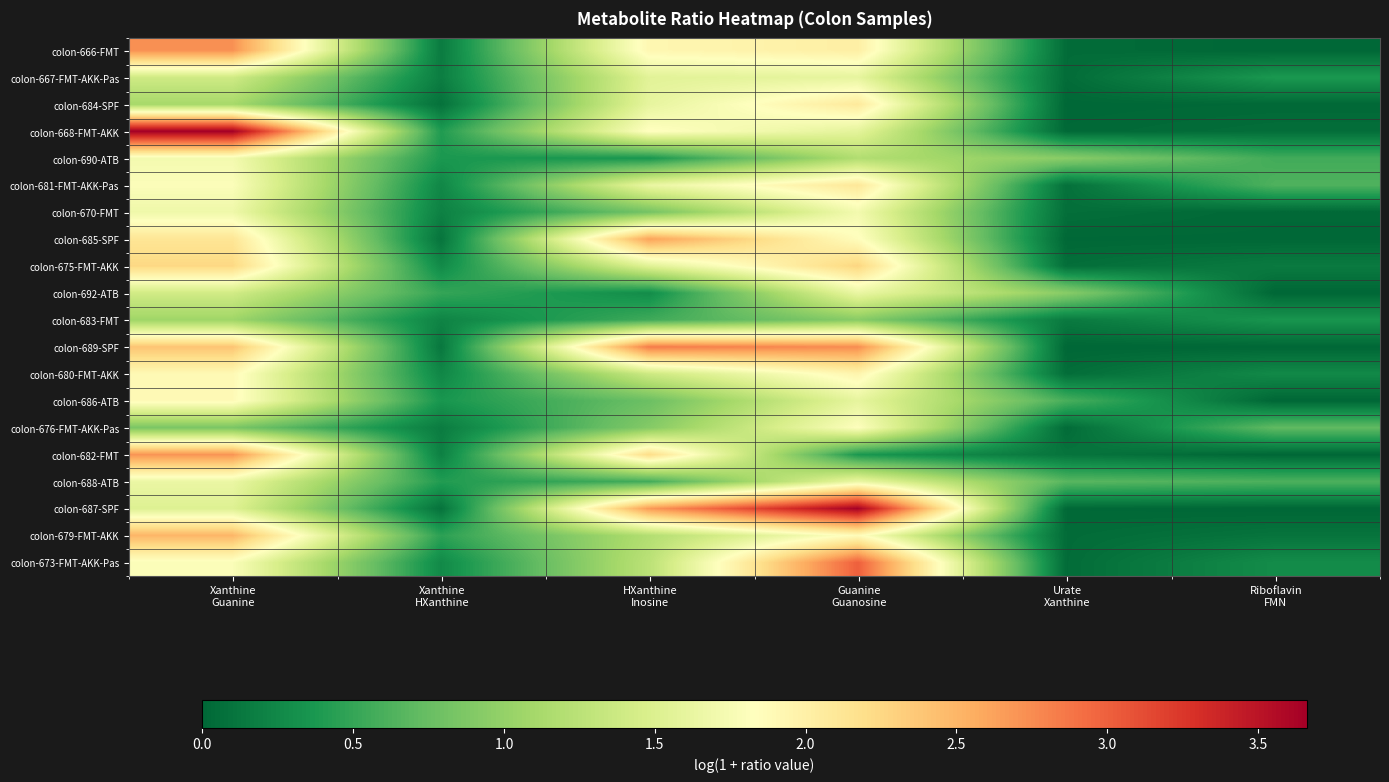

Reading left to right, what are all the values shown in this chart?

colon-666-FMT: Xanthine
Guanine=2.7	Xanthine
HXanthine=0.2	HXanthine
Inosine=1.9	Guanine
Guanosine=2.0	Urate
Xanthine=0.0	Riboflavin
FMN=0.0
colon-667-FMT-AKK-Pas: Xanthine
Guanine=1.4	Xanthine
HXanthine=0.2	HXanthine
Inosine=1.6	Guanine
Guanosine=1.6	Urate
Xanthine=0.0	Riboflavin
FMN=0.4
colon-684-SPF: Xanthine
Guanine=1.1	Xanthine
HXanthine=0.1	HXanthine
Inosine=1.6	Guanine
Guanosine=2.1	Urate
Xanthine=0.0	Riboflavin
FMN=0.0
colon-668-FMT-AKK: Xanthine
Guanine=3.7	Xanthine
HXanthine=0.4	HXanthine
Inosine=1.8	Guanine
Guanosine=1.6	Urate
Xanthine=0.0	Riboflavin
FMN=0.1
colon-690-ATB: Xanthine
Guanine=1.7	Xanthine
HXanthine=0.4	HXanthine
Inosine=0.4	Guanine
Guanosine=1.2	Urate
Xanthine=0.9	Riboflavin
FMN=0.6
colon-681-FMT-AKK-Pas: Xanthine
Guanine=1.8	Xanthine
HXanthine=0.2	HXanthine
Inosine=1.6	Guanine
Guanosine=2.1	Urate
Xanthine=0.1	Riboflavin
FMN=0.6
colon-670-FMT: Xanthine
Guanine=1.7	Xanthine
HXanthine=0.2	HXanthine
Inosine=0.8	Guanine
Guanosine=1.7	Urate
Xanthine=0.1	Riboflavin
FMN=0.0
colon-685-SPF: Xanthine
Guanine=2.1	Xanthine
HXanthine=0.1	HXanthine
Inosine=2.6	Guanine
Guanosine=1.9	Urate
Xanthine=0.0	Riboflavin
FMN=0.0
colon-675-FMT-AKK: Xanthine
Guanine=2.2	Xanthine
HXanthine=0.3	HXanthine
Inosine=1.5	Guanine
Guanosine=2.3	Urate
Xanthine=0.1	Riboflavin
FMN=0.1
colon-692-ATB: Xanthine
Guanine=1.4	Xanthine
HXanthine=0.5	HXanthine
Inosine=0.3	Guanine
Guanosine=1.6	Urate
Xanthine=0.9	Riboflavin
FMN=0.0
colon-683-FMT: Xanthine
Guanine=1.1	Xanthine
HXanthine=0.2	HXanthine
Inosine=0.6	Guanine
Guanosine=0.9	Urate
Xanthine=0.1	Riboflavin
FMN=0.4
colon-689-SPF: Xanthine
Guanine=2.4	Xanthine
HXanthine=0.1	HXanthine
Inosine=2.8	Guanine
Guanosine=2.7	Urate
Xanthine=0.0	Riboflavin
FMN=0.0
colon-680-FMT-AKK: Xanthine
Guanine=1.9	Xanthine
HXanthine=0.2	HXanthine
Inosine=1.4	Guanine
Guanosine=2.0	Urate
Xanthine=0.1	Riboflavin
FMN=0.3
colon-686-ATB: Xanthine
Guanine=1.9	Xanthine
HXanthine=0.4	HXanthine
Inosine=0.8	Guanine
Guanosine=1.6	Urate
Xanthine=0.6	Riboflavin
FMN=0.0
colon-676-FMT-AKK-Pas: Xanthine
Guanine=0.9	Xanthine
HXanthine=0.2	HXanthine
Inosine=0.9	Guanine
Guanosine=1.8	Urate
Xanthine=0.0	Riboflavin
FMN=0.7
colon-682-FMT: Xanthine
Guanine=2.7	Xanthine
HXanthine=0.2	HXanthine
Inosine=2.2	Guanine
Guanosine=0.4	Urate
Xanthine=0.1	Riboflavin
FMN=0.0
colon-688-ATB: Xanthine
Guanine=1.6	Xanthine
HXanthine=0.4	HXanthine
Inosine=0.6	Guanine
Guanosine=1.6	Urate
Xanthine=0.7	Riboflavin
FMN=0.6
colon-687-SPF: Xanthine
Guanine=1.5	Xanthine
HXanthine=0.1	HXanthine
Inosine=2.7	Guanine
Guanosine=3.6	Urate
Xanthine=0.0	Riboflavin
FMN=0.0
colon-679-FMT-AKK: Xanthine
Guanine=2.5	Xanthine
HXanthine=0.5	HXanthine
Inosine=1.2	Guanine
Guanosine=1.9	Urate
Xanthine=0.0	Riboflavin
FMN=0.1
colon-673-FMT-AKK-Pas: Xanthine
Guanine=1.8	Xanthine
HXanthine=0.3	HXanthine
Inosine=1.3	Guanine
Guanosine=3.0	Urate
Xanthine=0.0	Riboflavin
FMN=0.3